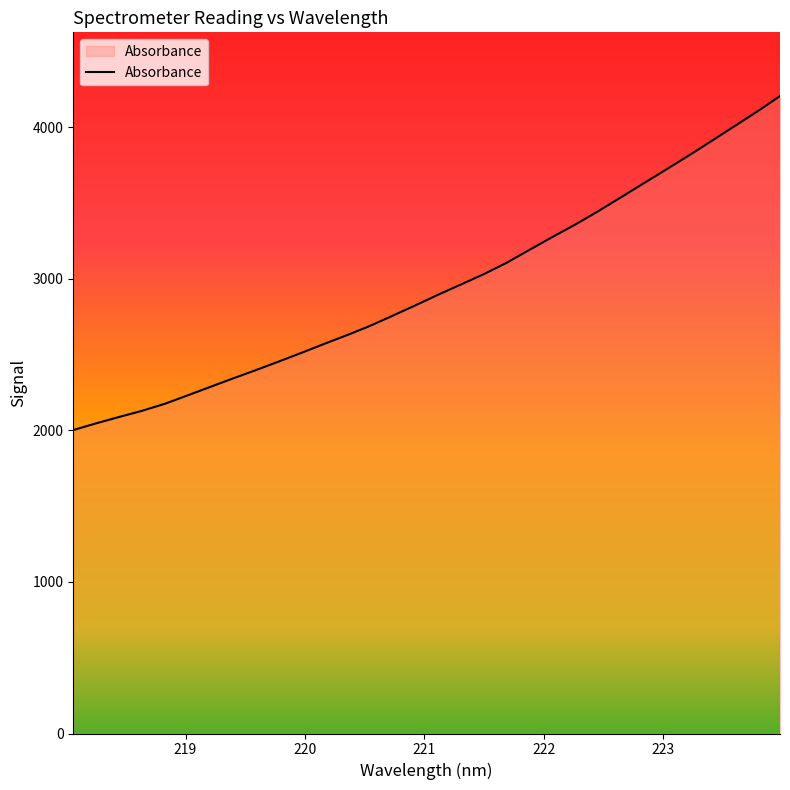

What is the smallest value displayed?

2002.4